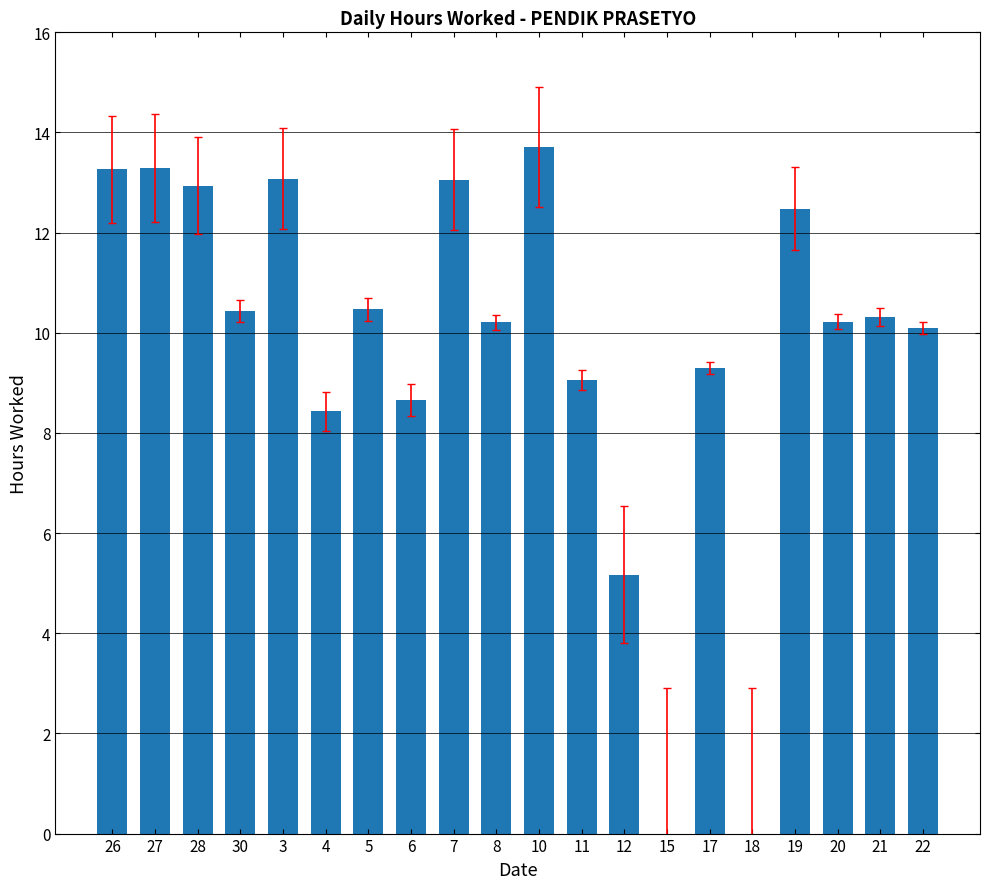

At which category does the chart reach its peak across all series?

10